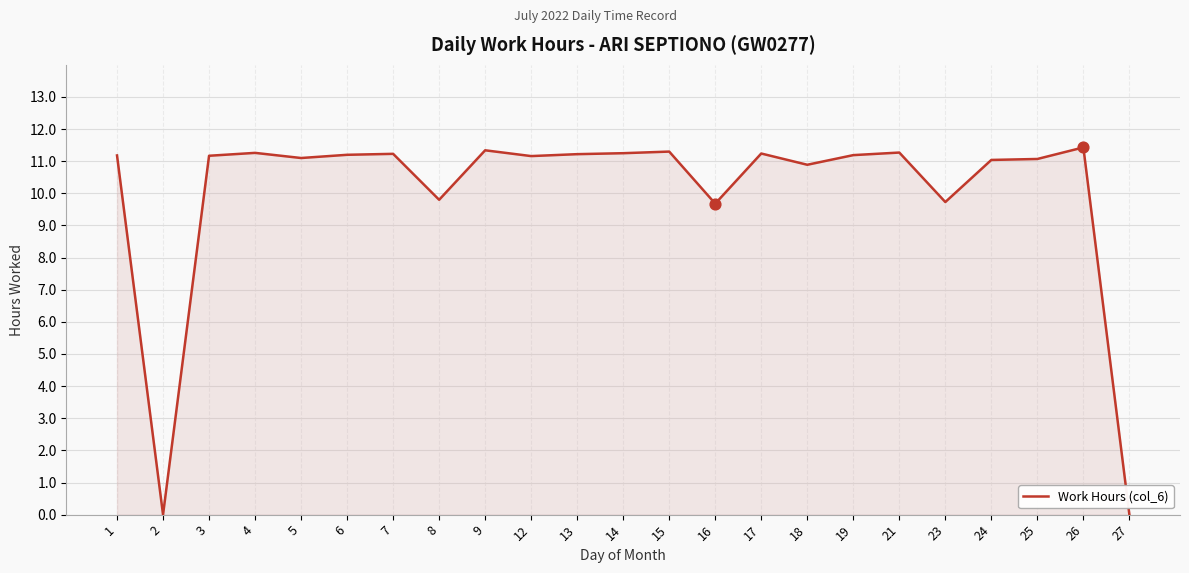

What is the ratio of the value at 4 to the value at 15?

1.0